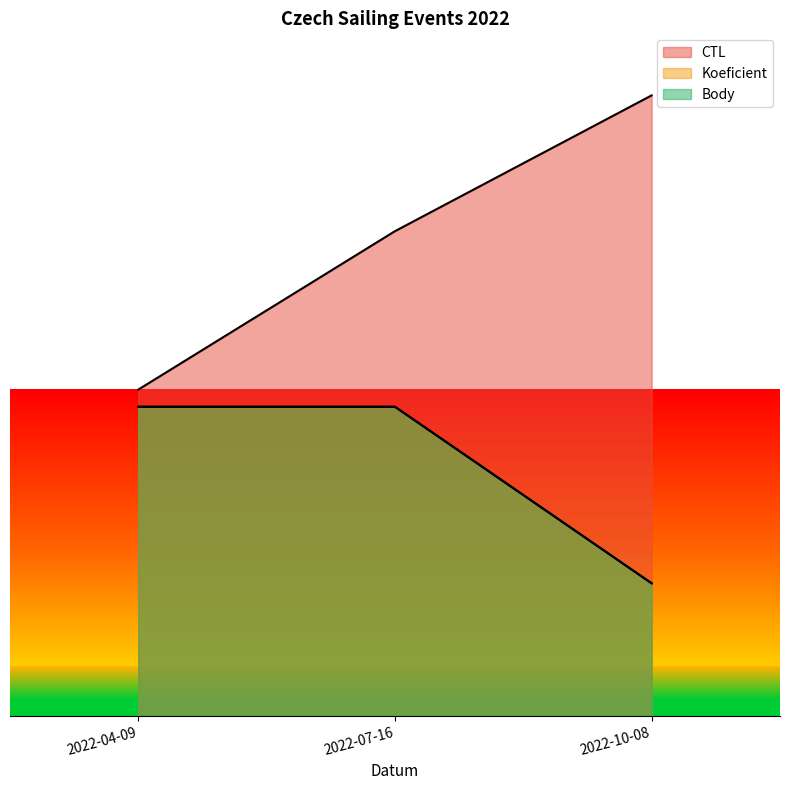

What is the sum of the Koeficient values at 2022-04-09 and 2022-10-08?

300000.0